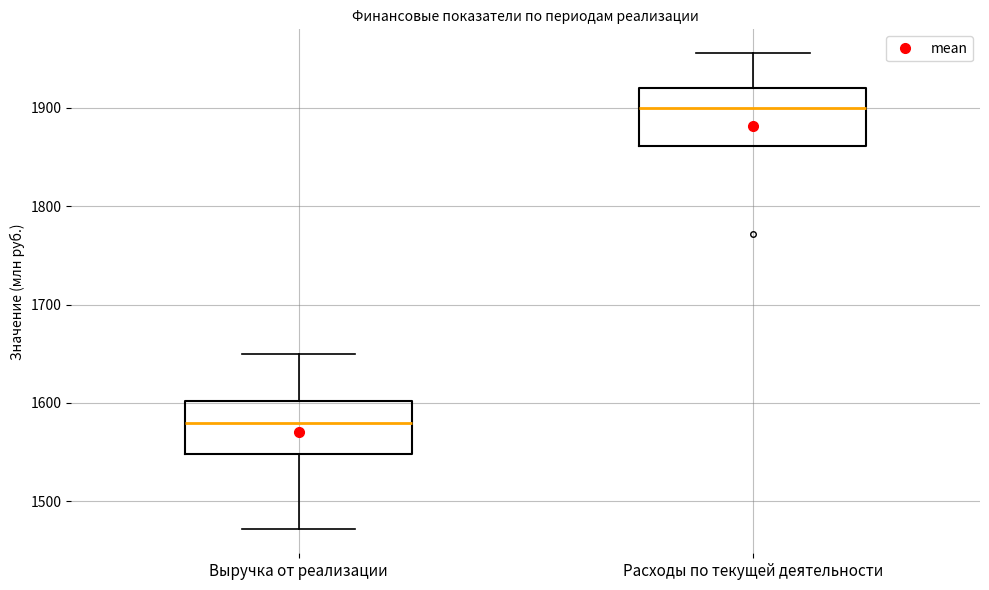

Reading left to right, transcribe this box plot: for each box, give where its median line is, the range the box spans, and where its two whiskers end, as read against the y-axis. The values are not printed on the chart, so give them approximately, as read against the axis.

Выручка от реализации: median 1580, box 1550 to 1600, whiskers 1470 to 1650
Расходы по текущей деятельности: median 1900, box 1860 to 1920, whiskers 1860 to 1960